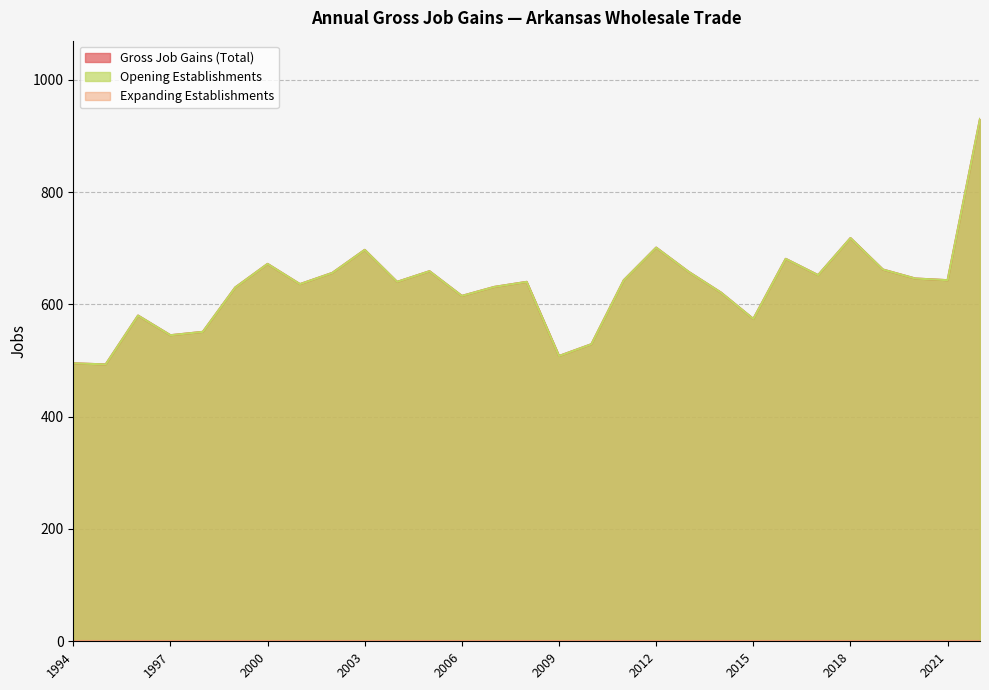

True or false: Gross Job Gains (Total) and Opening Establishments cross at least once.

False